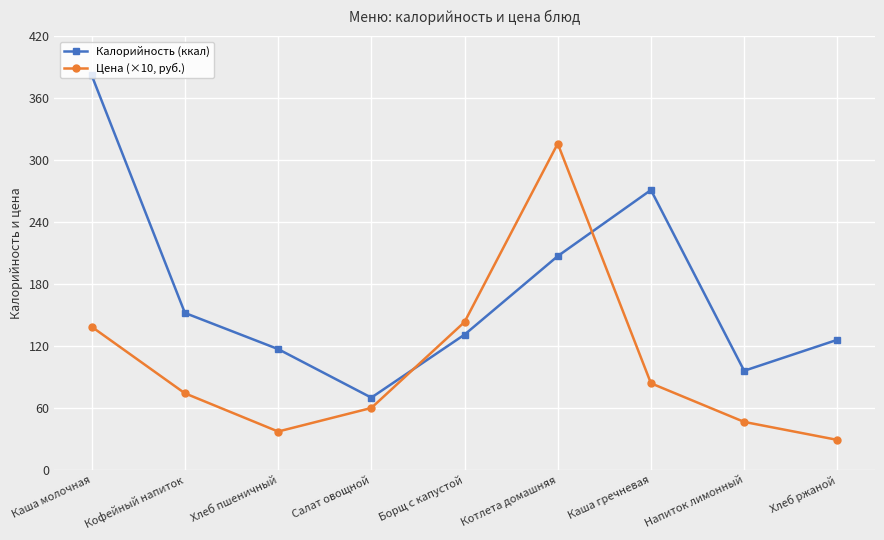

At which label does Калорийность (ккал) reach its peak?

Каша молочная